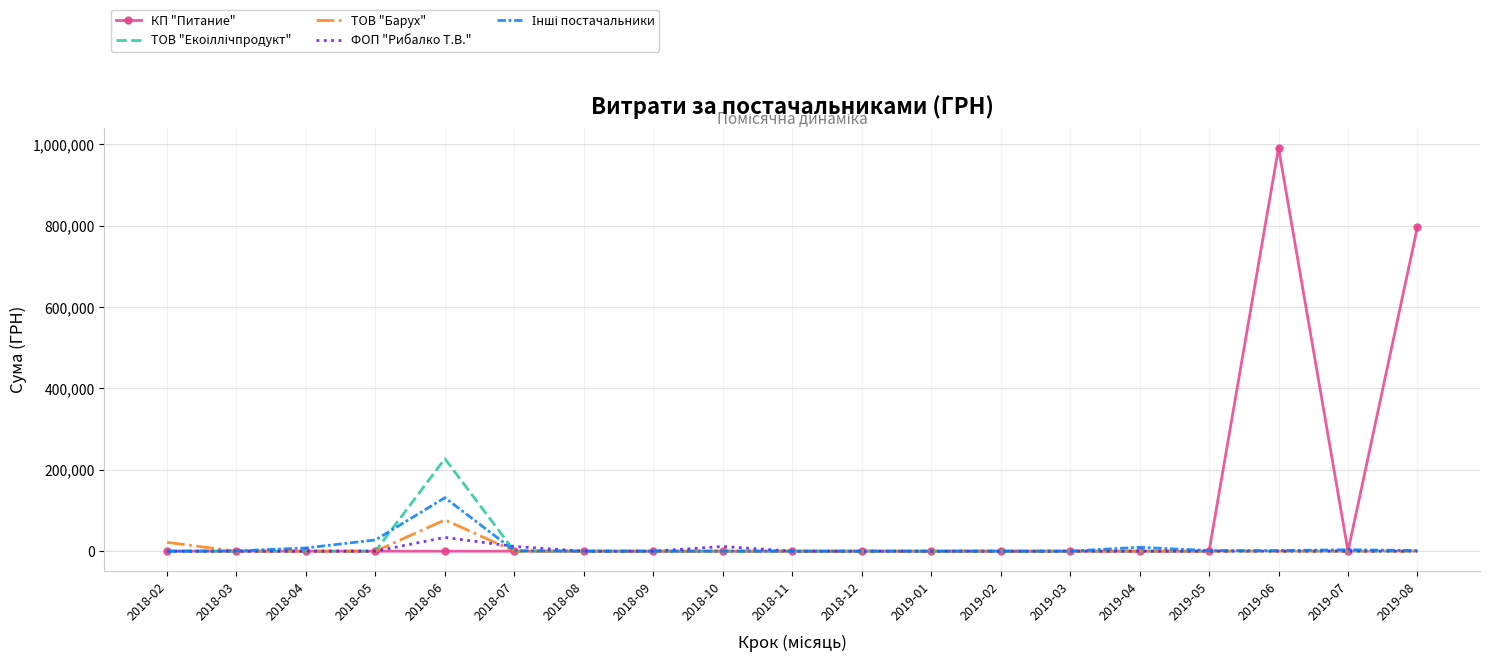

Where is ТОВ "Барух" nearest to the value 38467?

2018-02